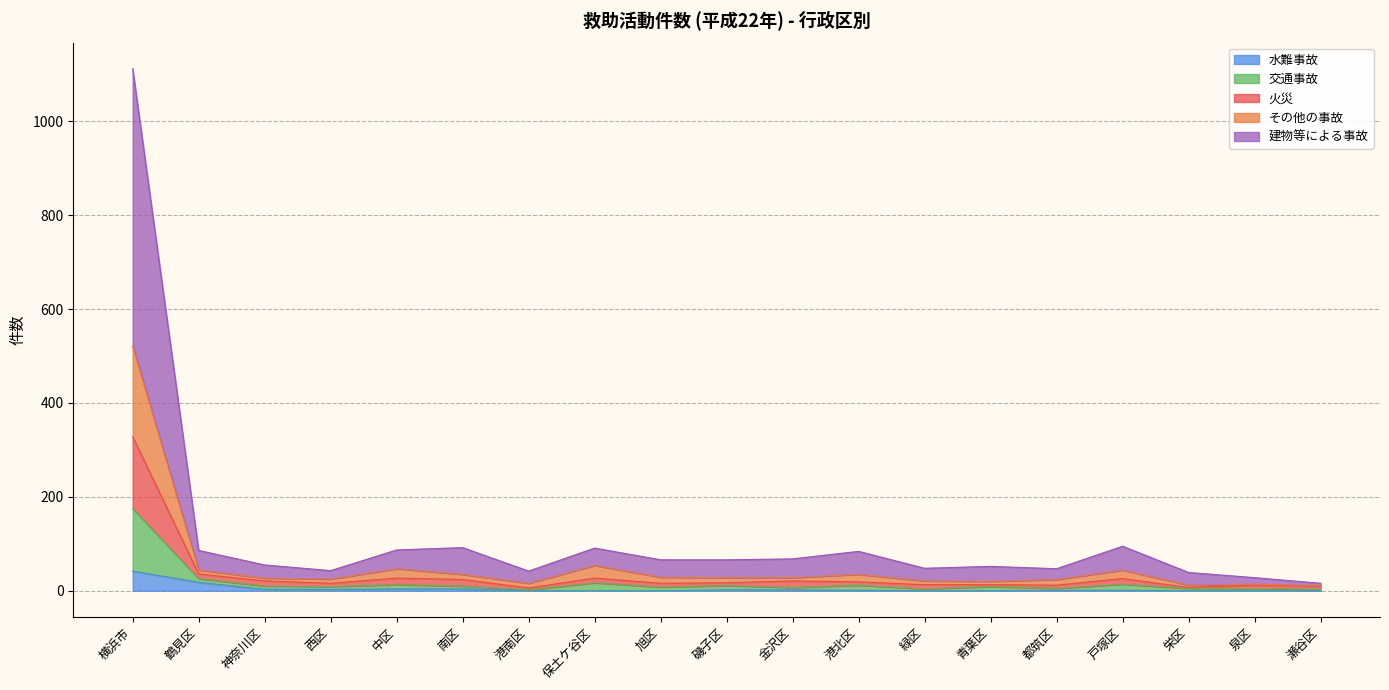

At which category is the sum across all series the highest?

横浜市